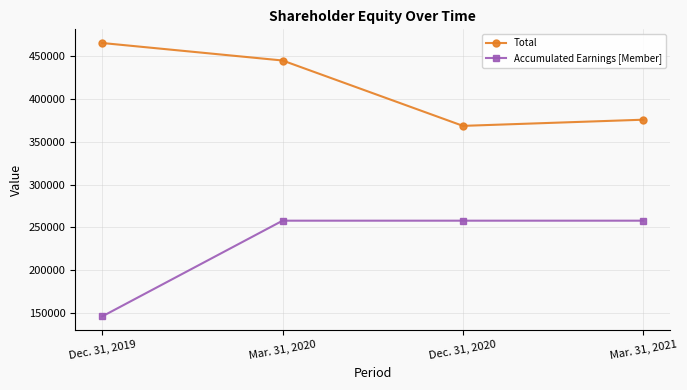

What is the difference between the Accumulated Earnings [Member] values at Dec. 31, 2020 and Dec. 31, 2019?

111965